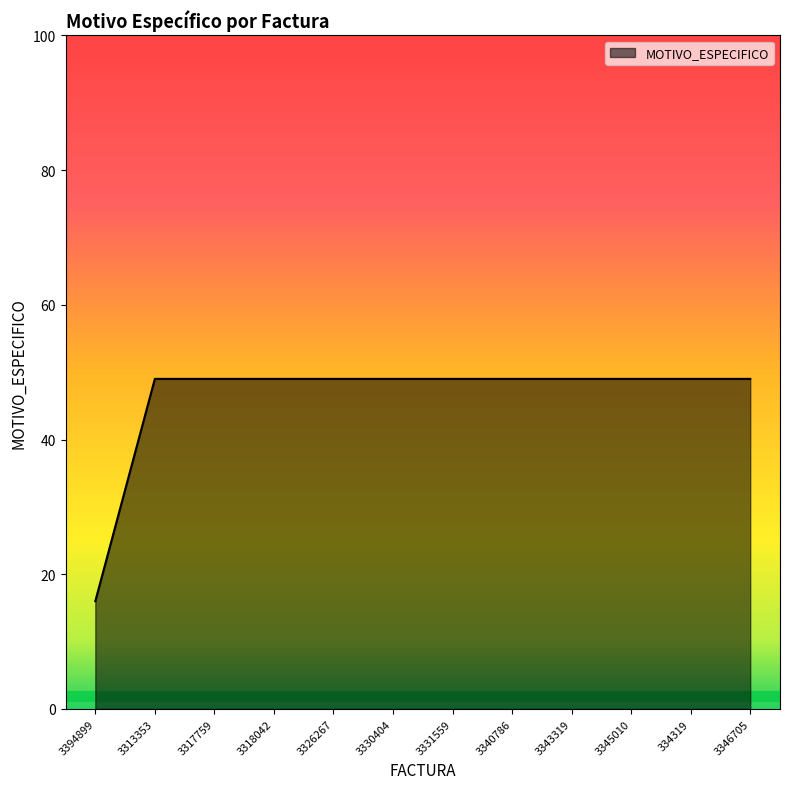

Reading left to right, extract all data points from this chart.

3394899=16	3313353=49	3317759=49	3318042=49	3326267=49	3330404=49	3331559=49	3340786=49	3343319=49	3345010=49	334319=49	3346705=49